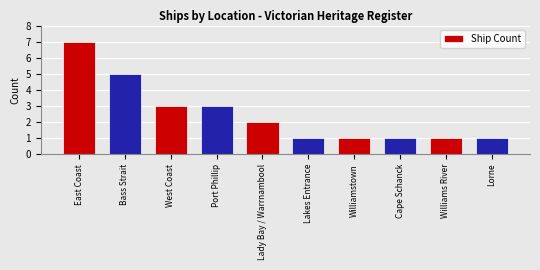

The value at West Coast is 4. True or false?

False